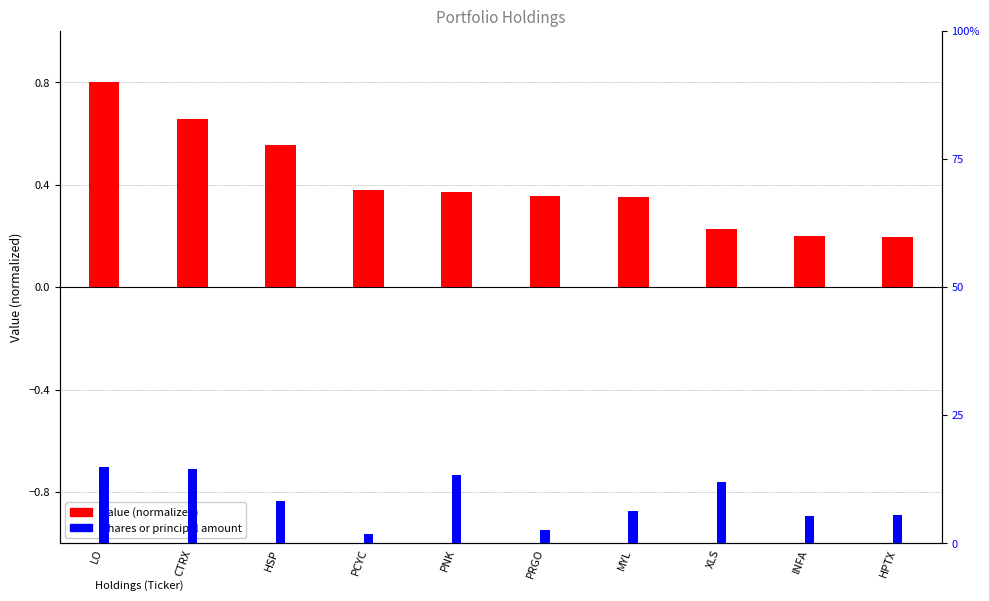

What is the highest value of the Value (normalized) series?

0.8